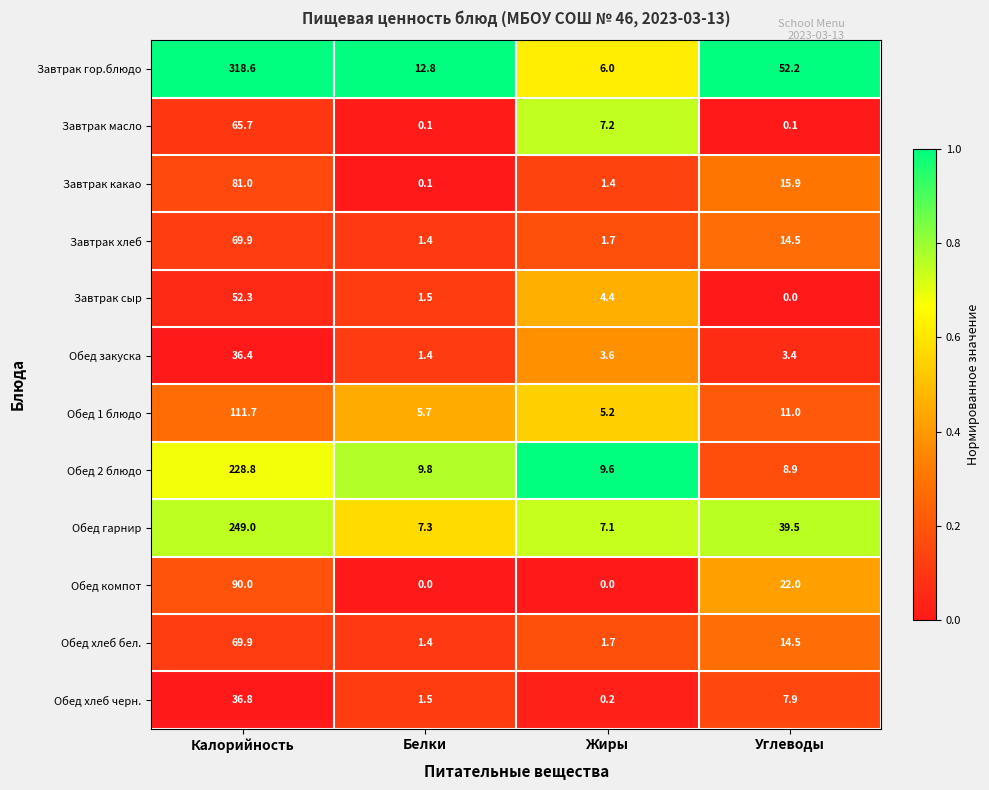

List the labels in order of Обед закуска value, smallest first.

Белки, Углеводы, Жиры, Калорийность